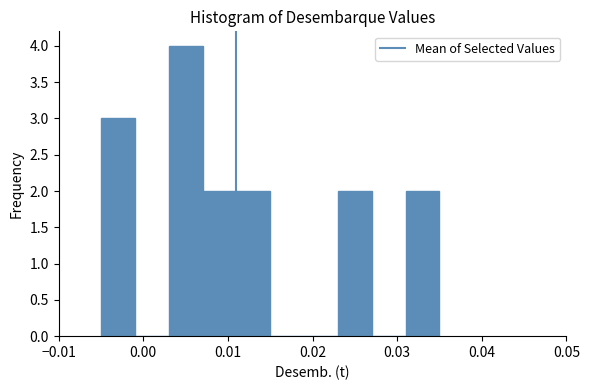

Read against the x-axis, roughly where is the centre of the tallest bar?

0.005